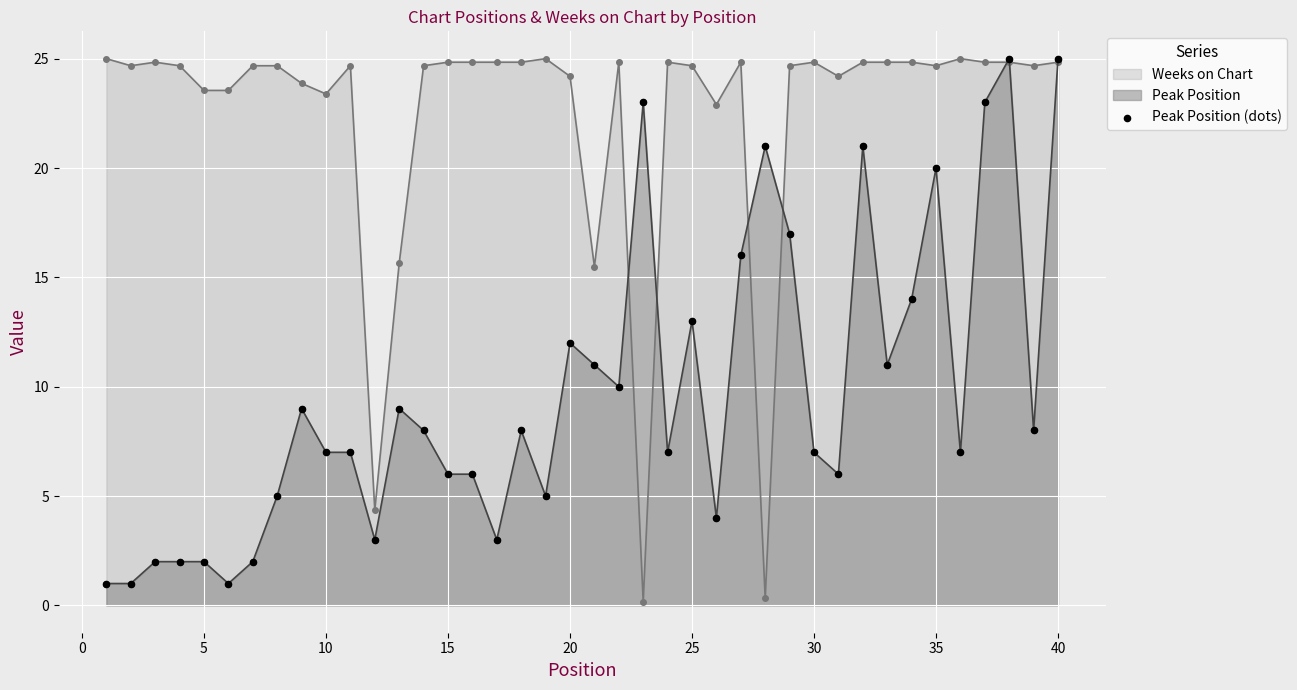

The value of Weeks on Chart at 15 is 24.8. True or false?

True